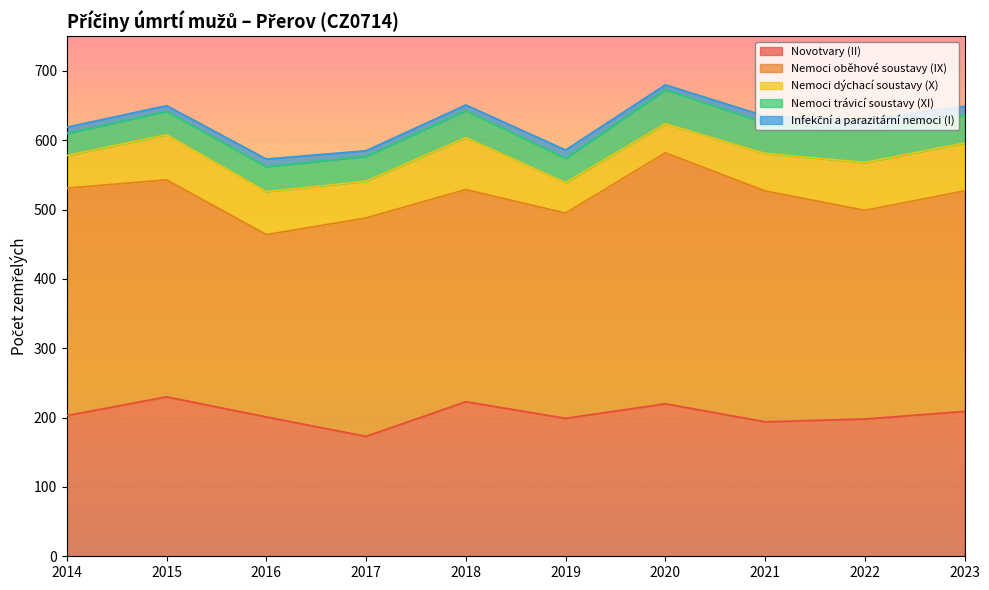

What value does the Nemoci oběhové soustavy (IX) series have at 2019, to the nearest 10?

300